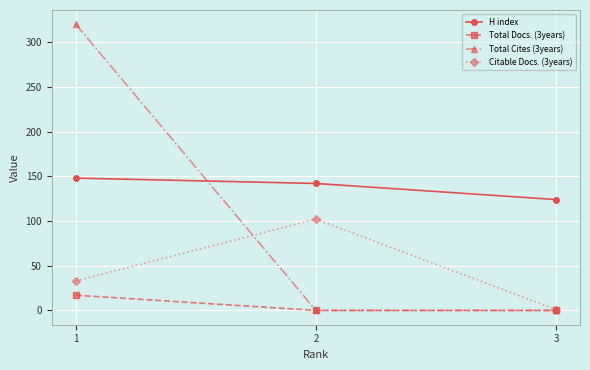

At which label does Citable Docs. (3years) reach its minimum?

3